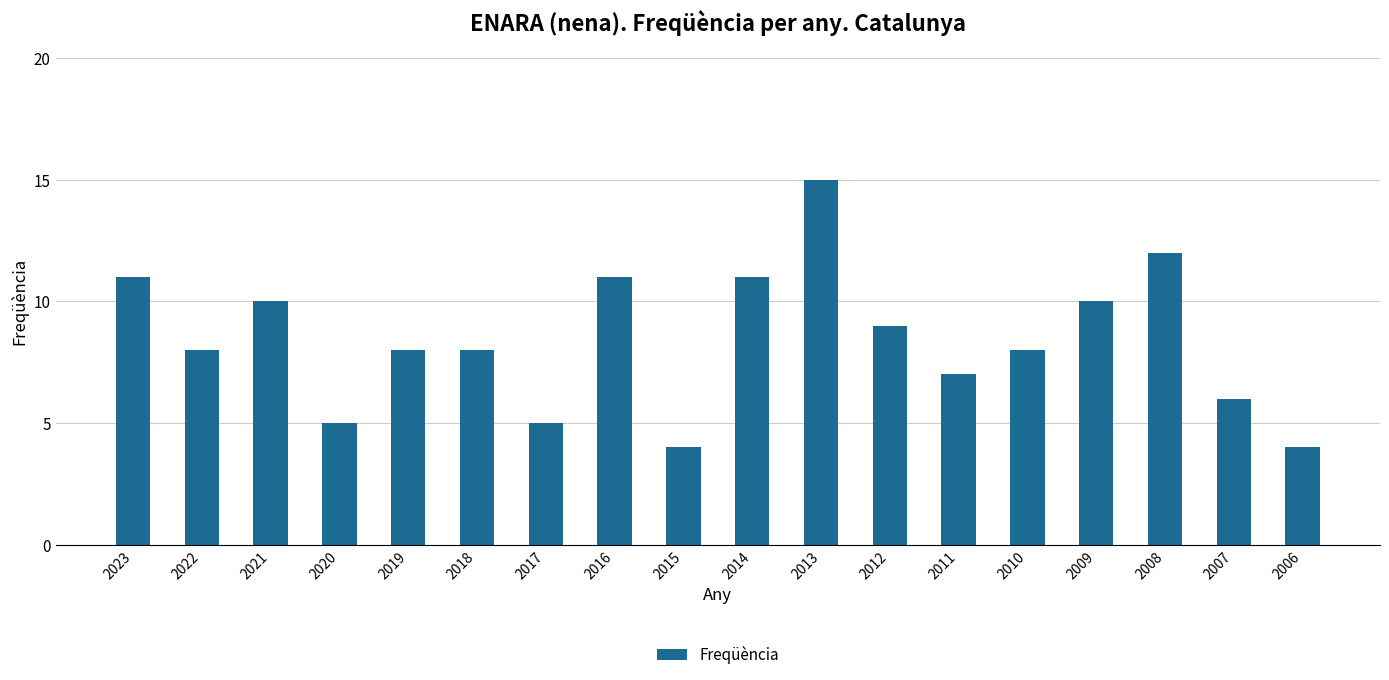

What is the change in value from 2017 to 2015?

-1